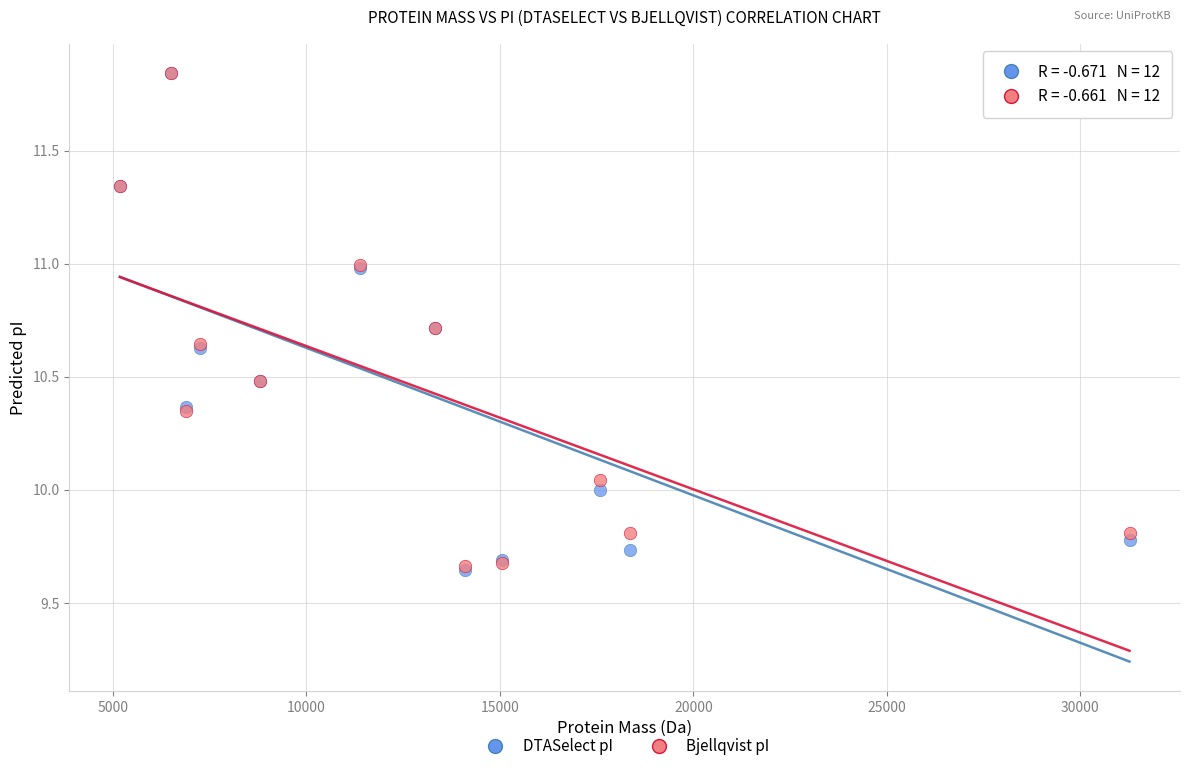

What are all the series names shown in the legend?

DTASelect pI, Bjellqvist pI